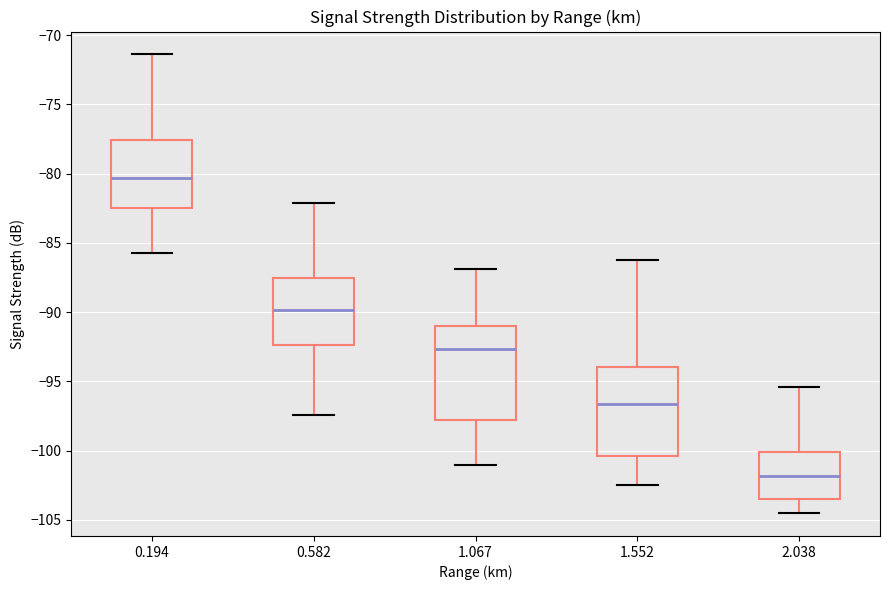

Which box's median line is the highest?

0.194